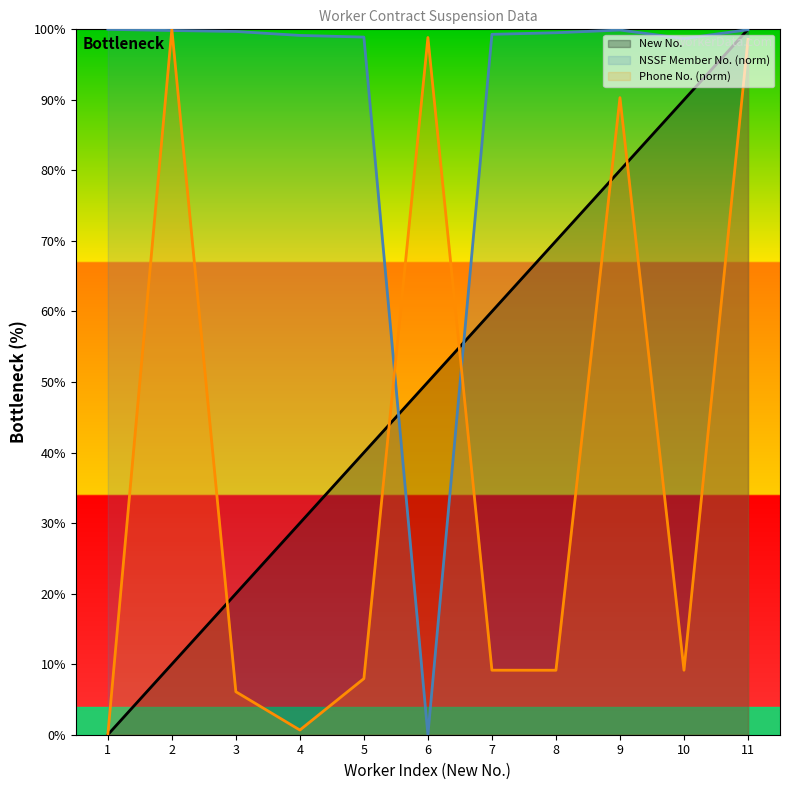

How many distinct data groups are displayed?

3